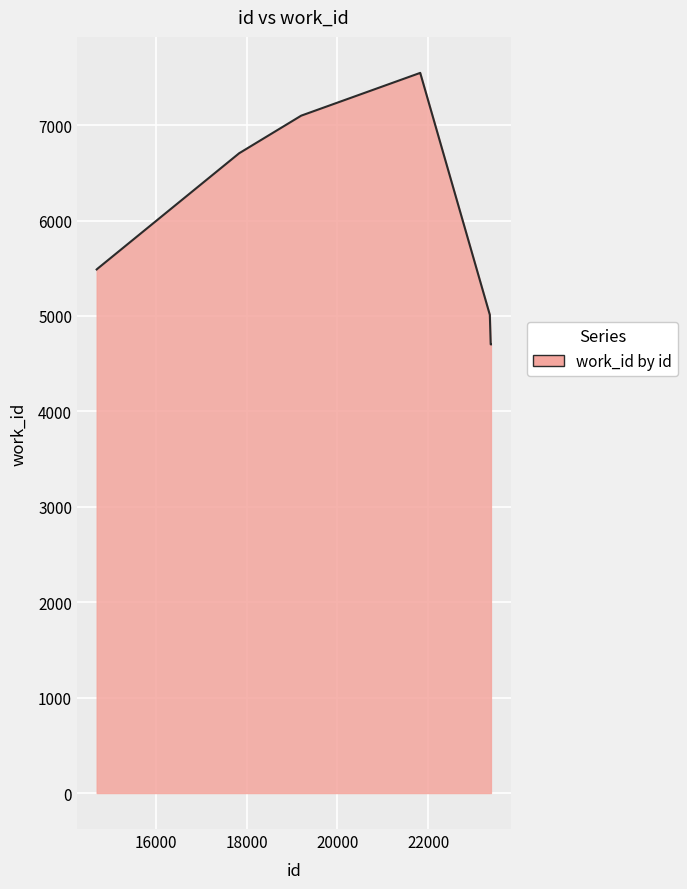

What is the minimum value shown in the chart?

4702